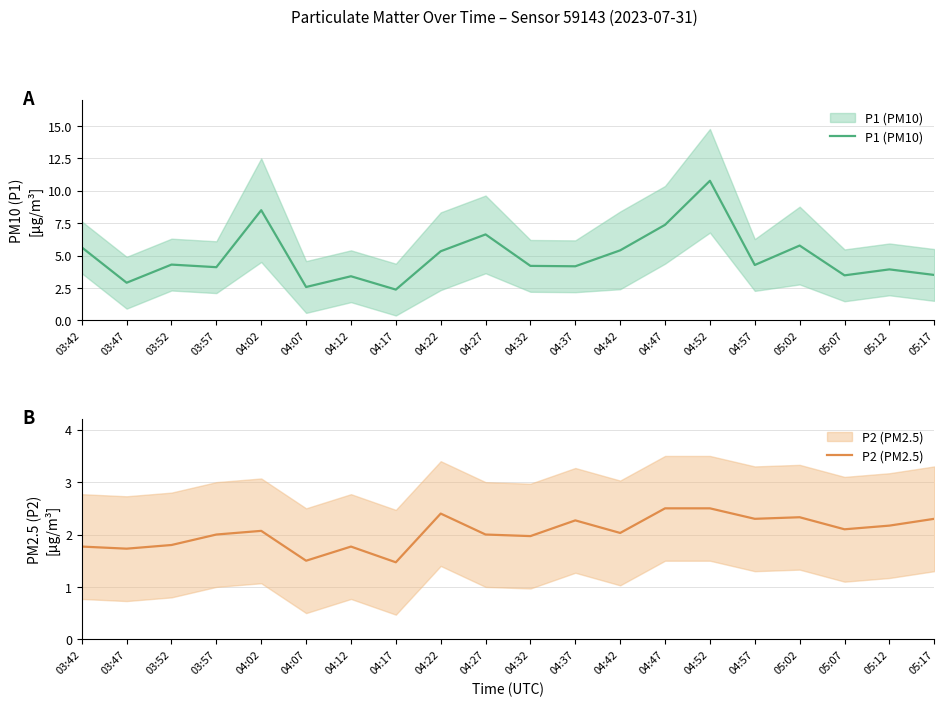

True or false: P1 (PM10) and P2 (PM2.5) cross at least once.

False